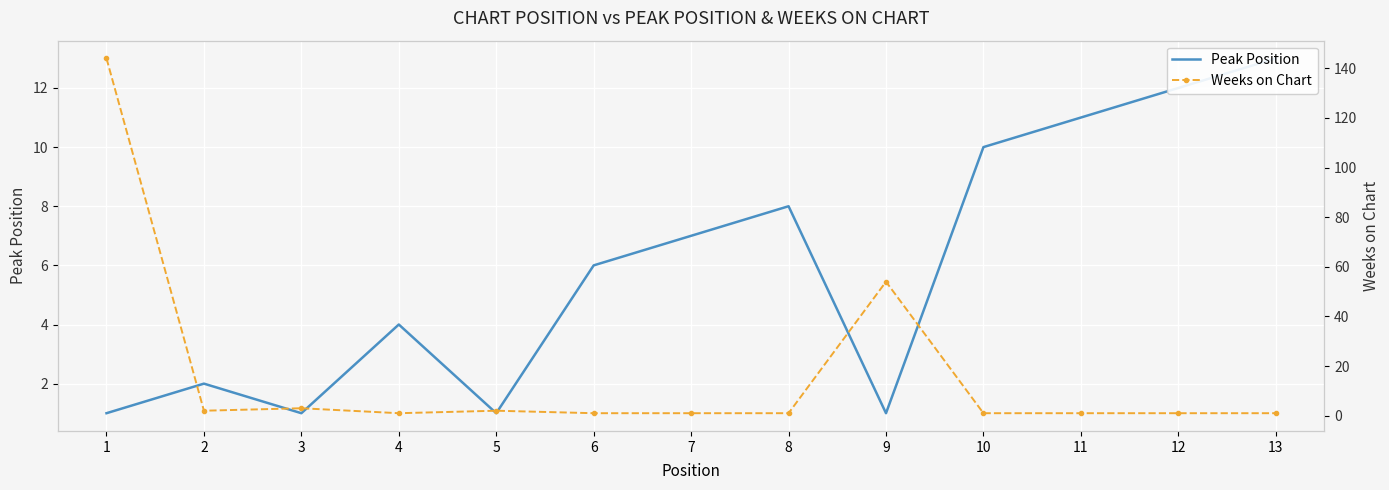

How many lines are shown in the chart?

2